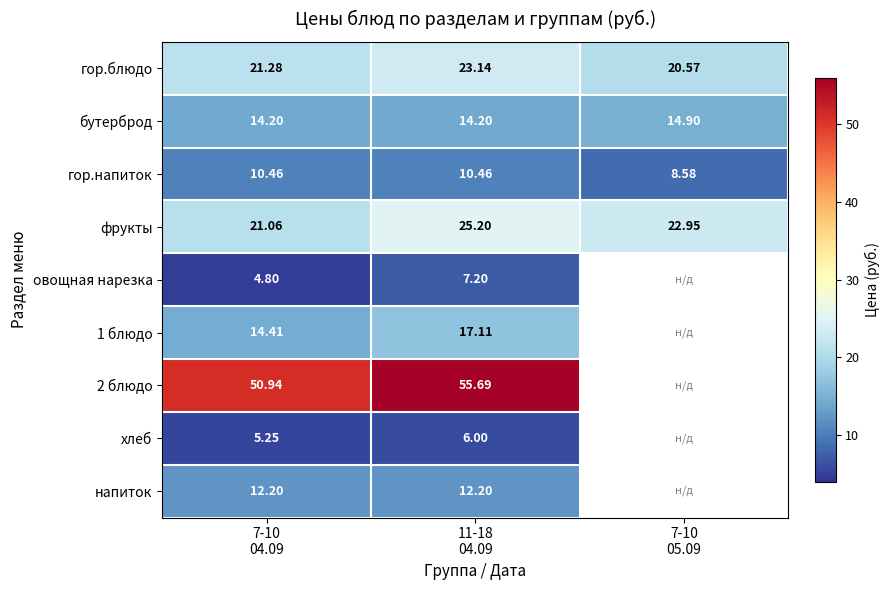

Which series has the largest range (max minus min)?

2 блюдо